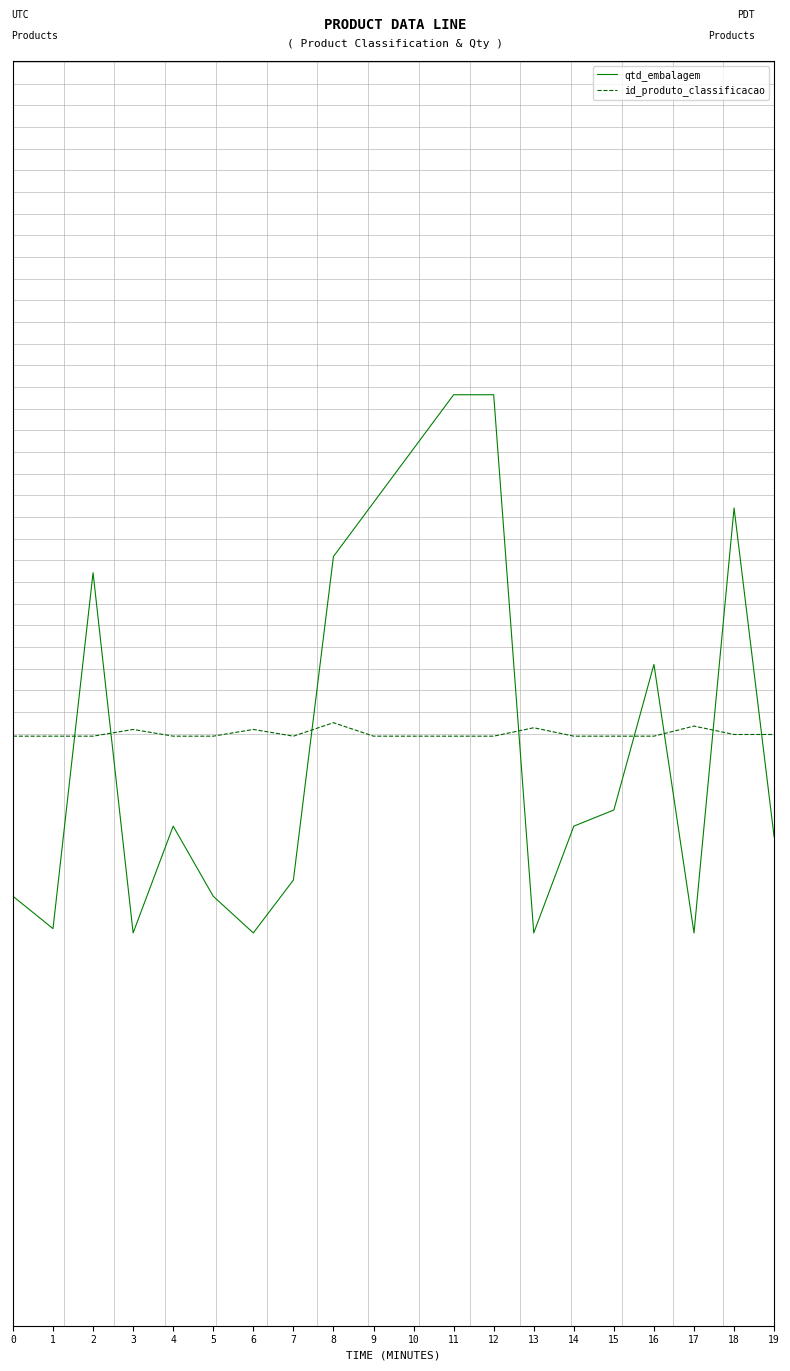

After their last crossing, which series has the higher values: qtd_embalagem or id_produto_classificacao?

id_produto_classificacao